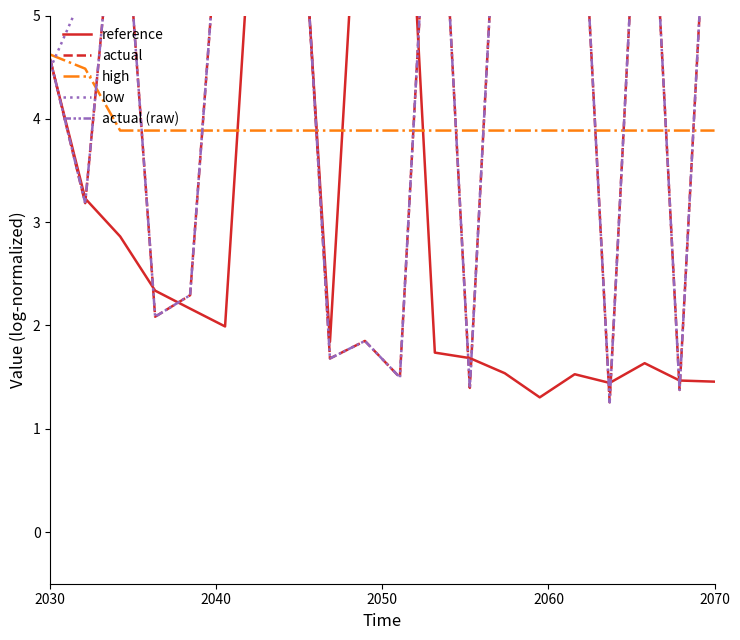

True or false: high has a value of 2.0 at 2030.

False